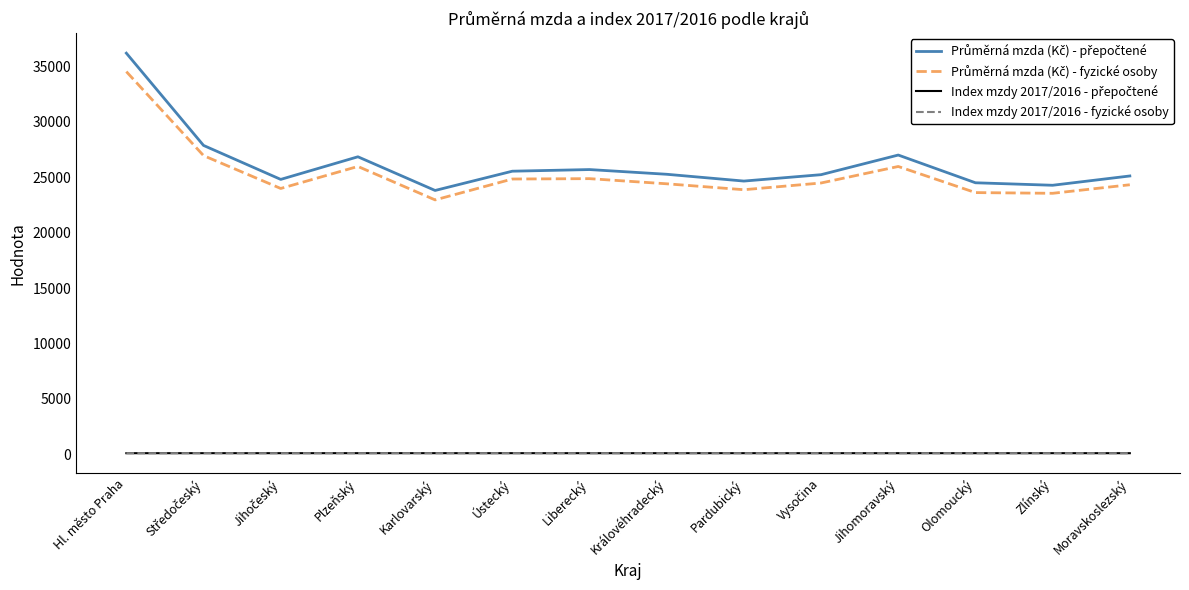

At which category is the sum across all series the highest?

Hl. město Praha